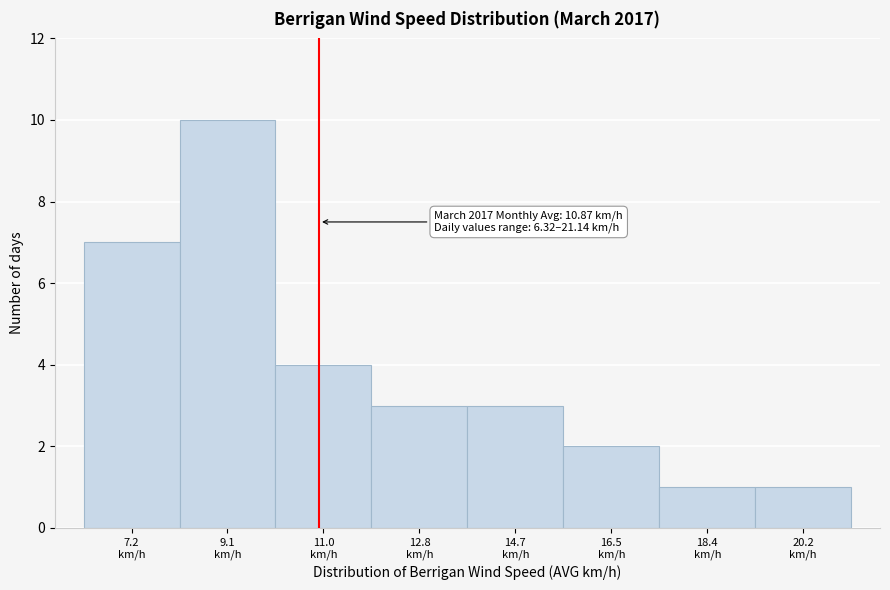

Over which range of the x-axis is the bar tallest?

8.2 to 10.0